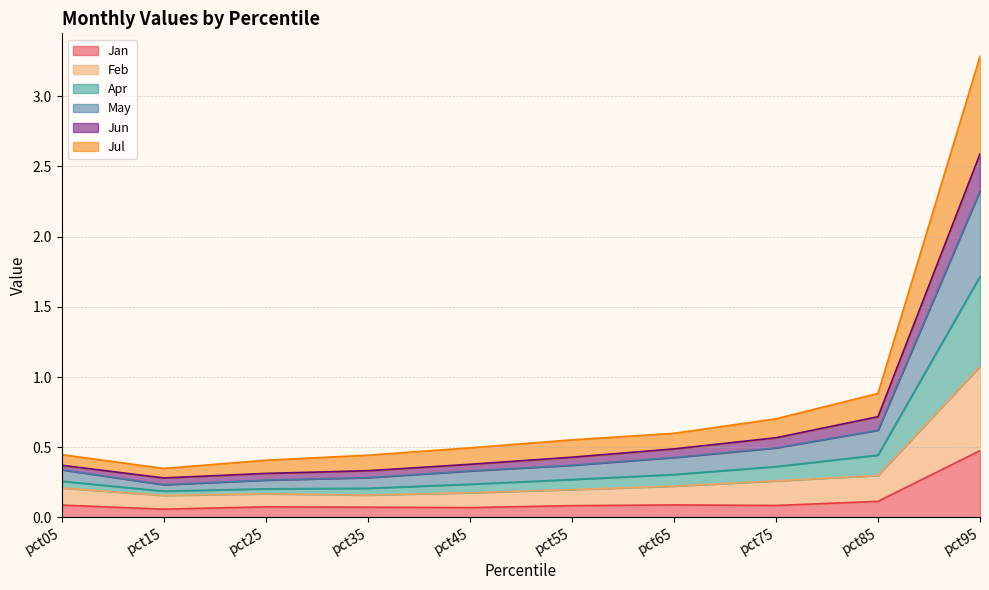

True or false: Jul has more than 2 points higher than both neighbors.

False